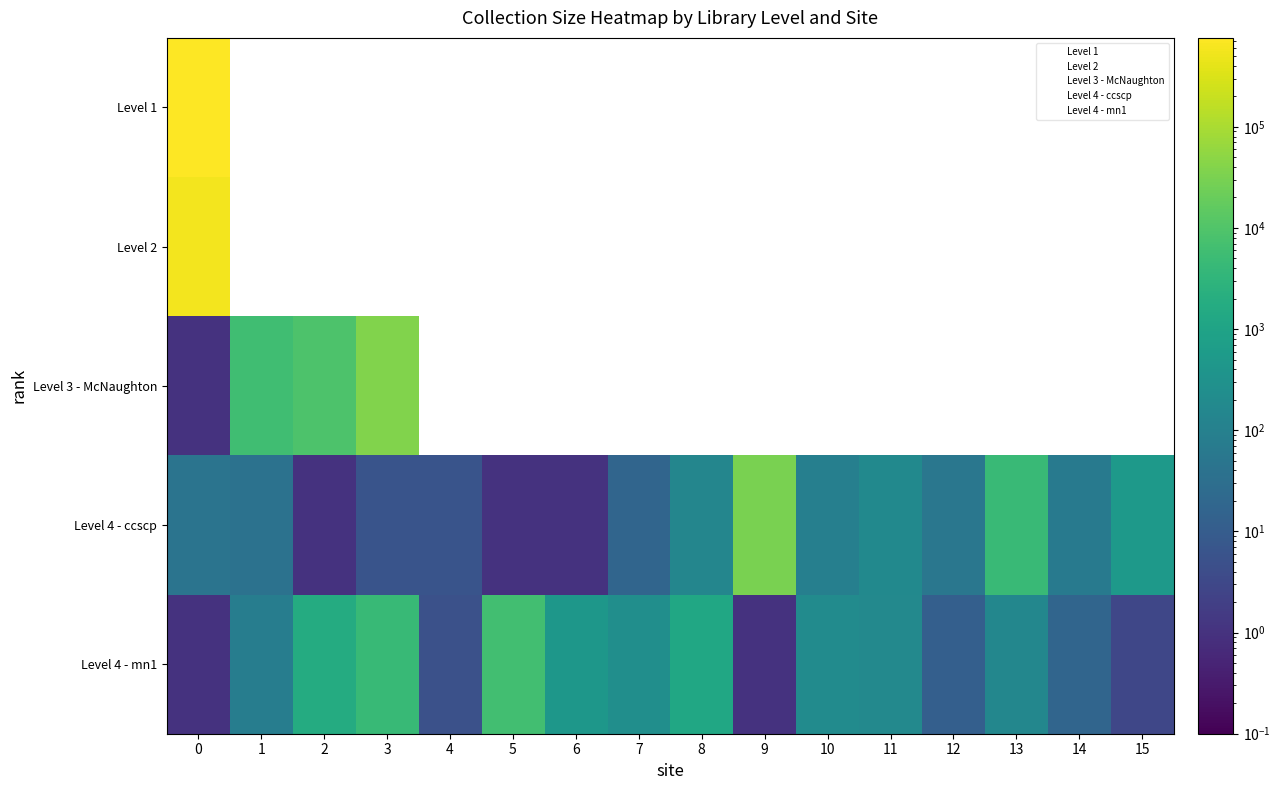

List the labels in order of row_1 value, smallest first.

0, 1, 2, 3, 4, 5, 6, 7, 8, 9, 10, 11, 12, 13, 14, 15